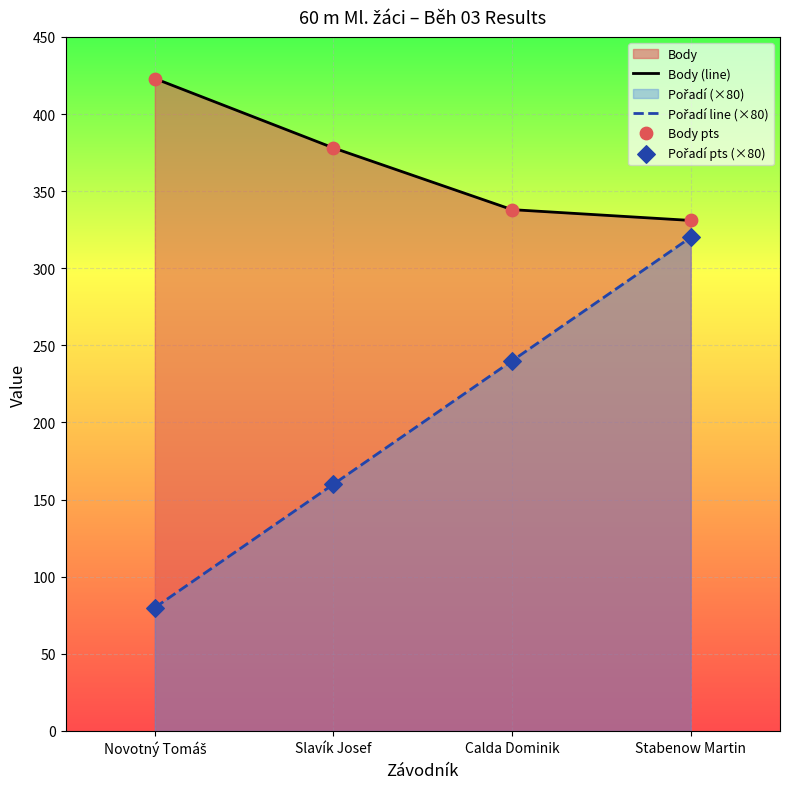

Is the value of Pořadí pts (×80) at Slavík Josef greater than the value of Body (line) at Novotný Tomáš?

No